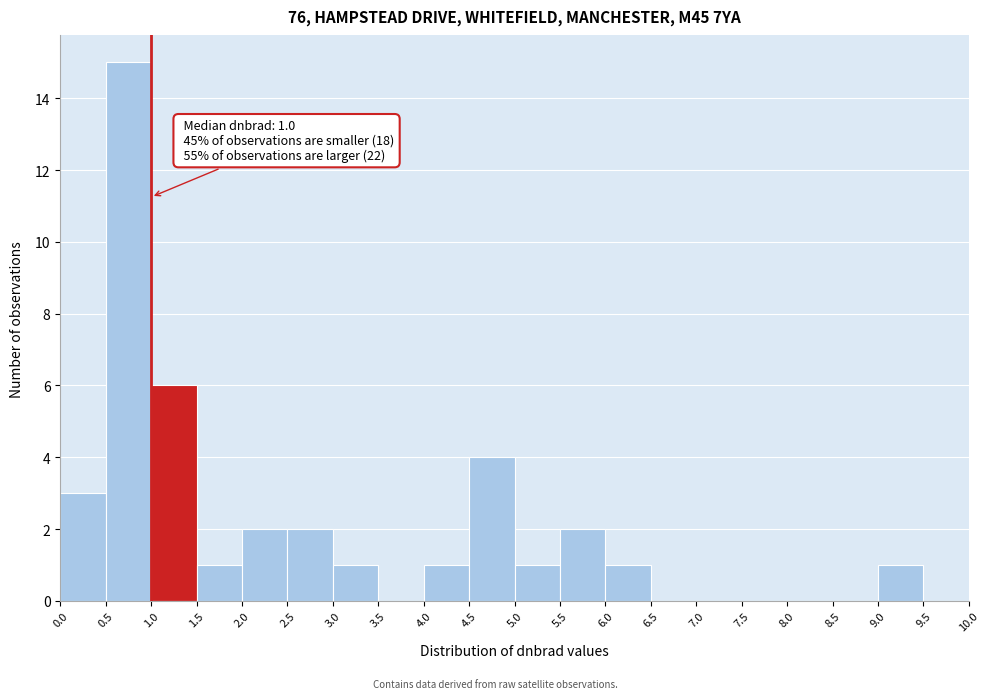

Over which range of the x-axis is the bar tallest?

0.5 to 1.0